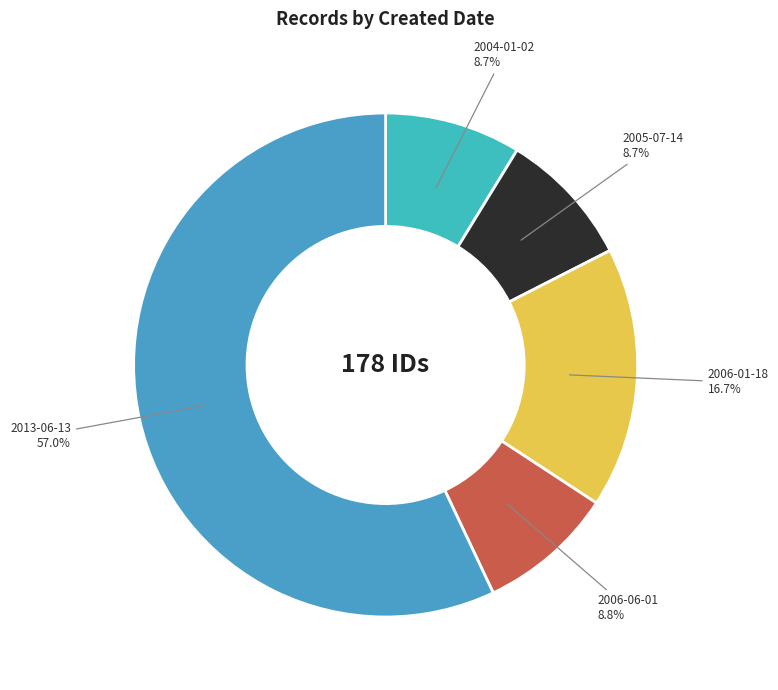

Is there a majority slice in this chart?

Yes